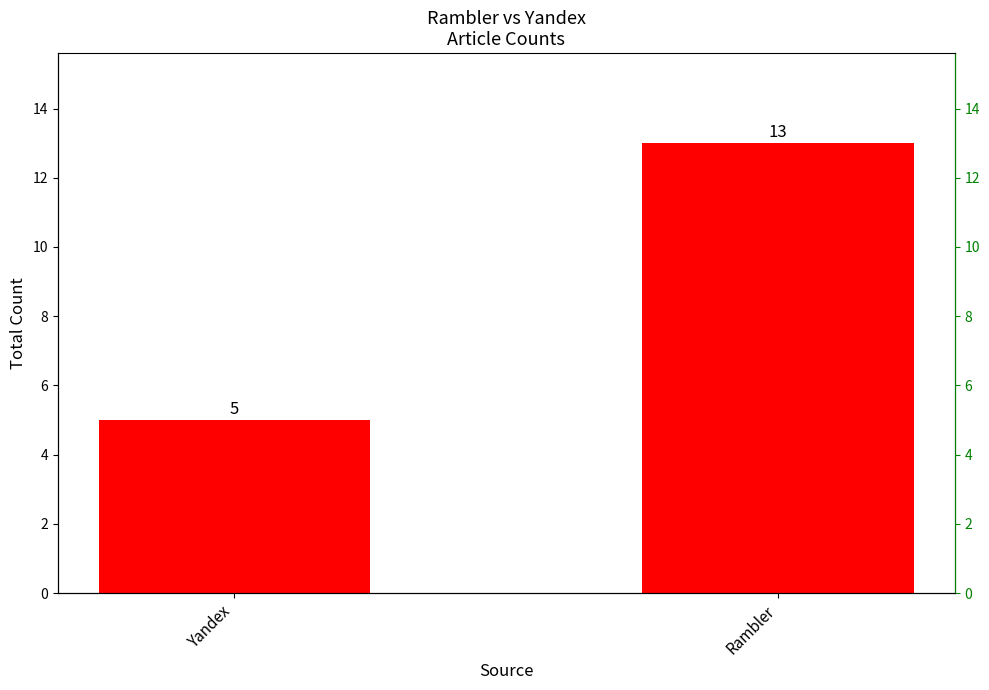

What is the average value?

9